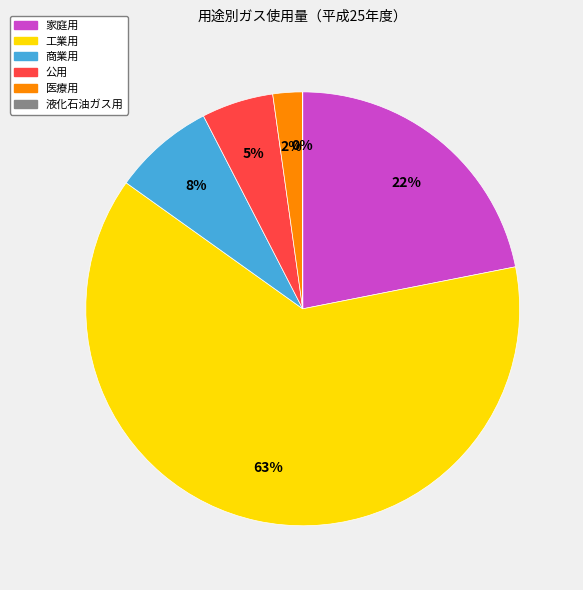

To the nearest percent, what percentage of the pie is 商業用?

8%